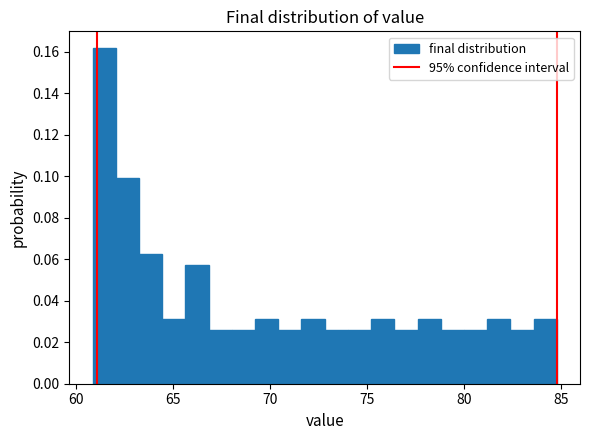

Read against the x-axis, roughly where is the centre of the tallest bar?

61.5